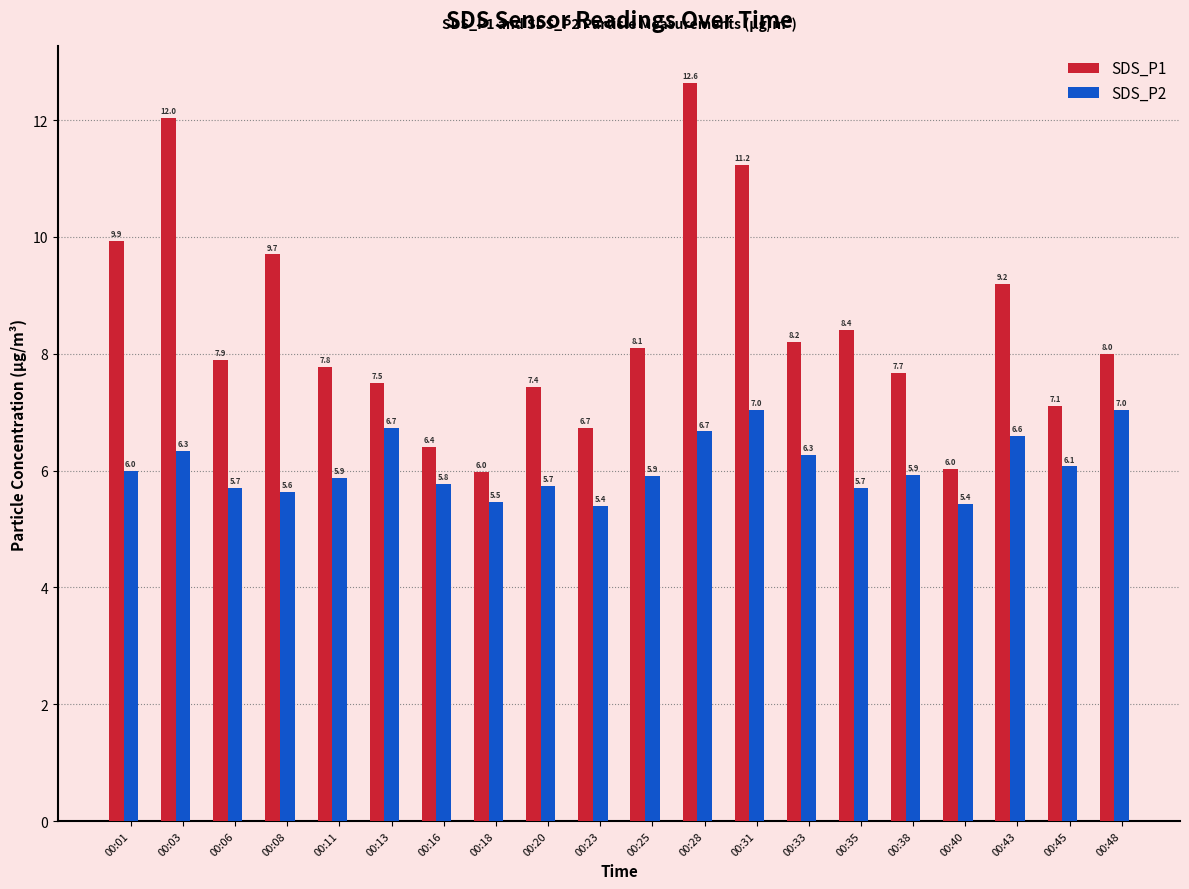

At 00:18, list the series in order from smallest to largest.

SDS_P2, SDS_P1